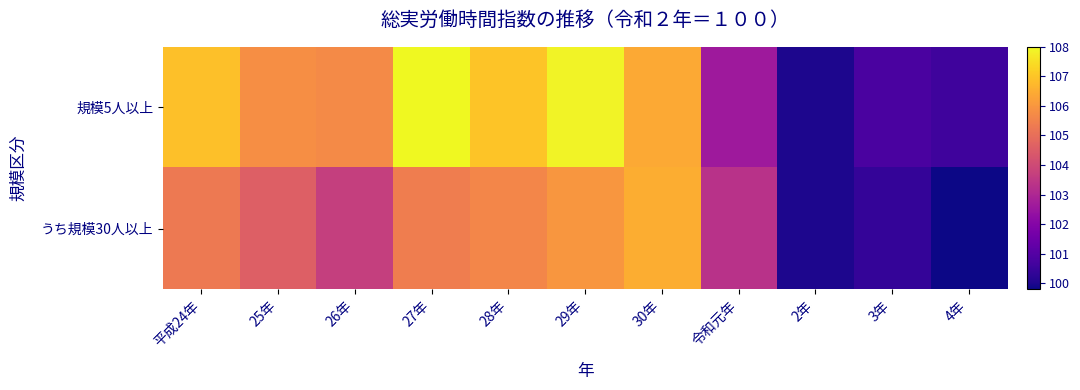

At 27年, list the series in order from largest to smallest.

規模5人以上, うち規模30人以上